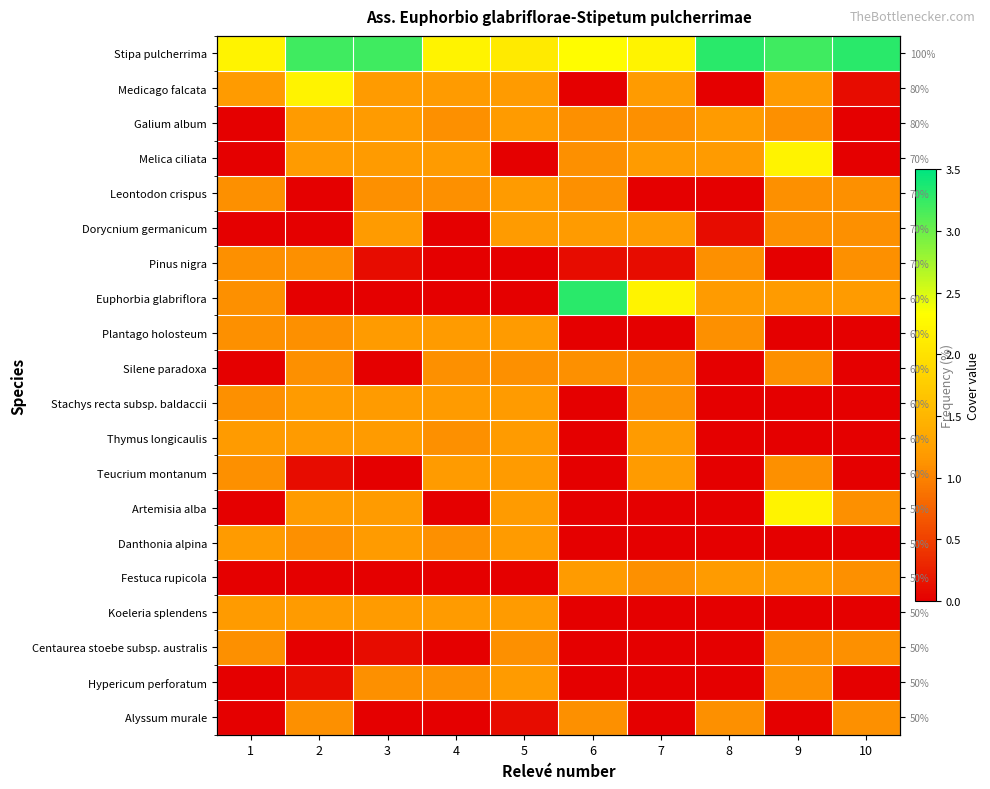

At which label is Danthonia alpina closest to 0?

6